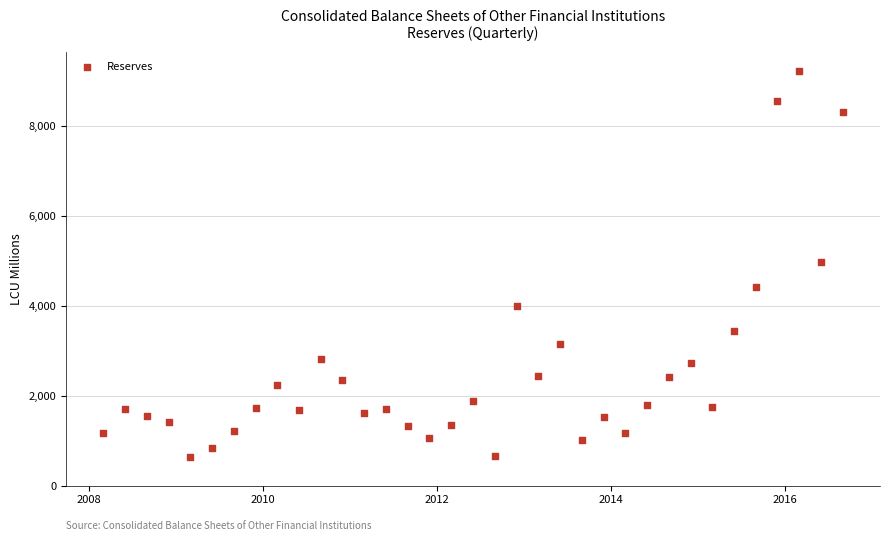

What is the range of Y values (max minus min)?

8565.7